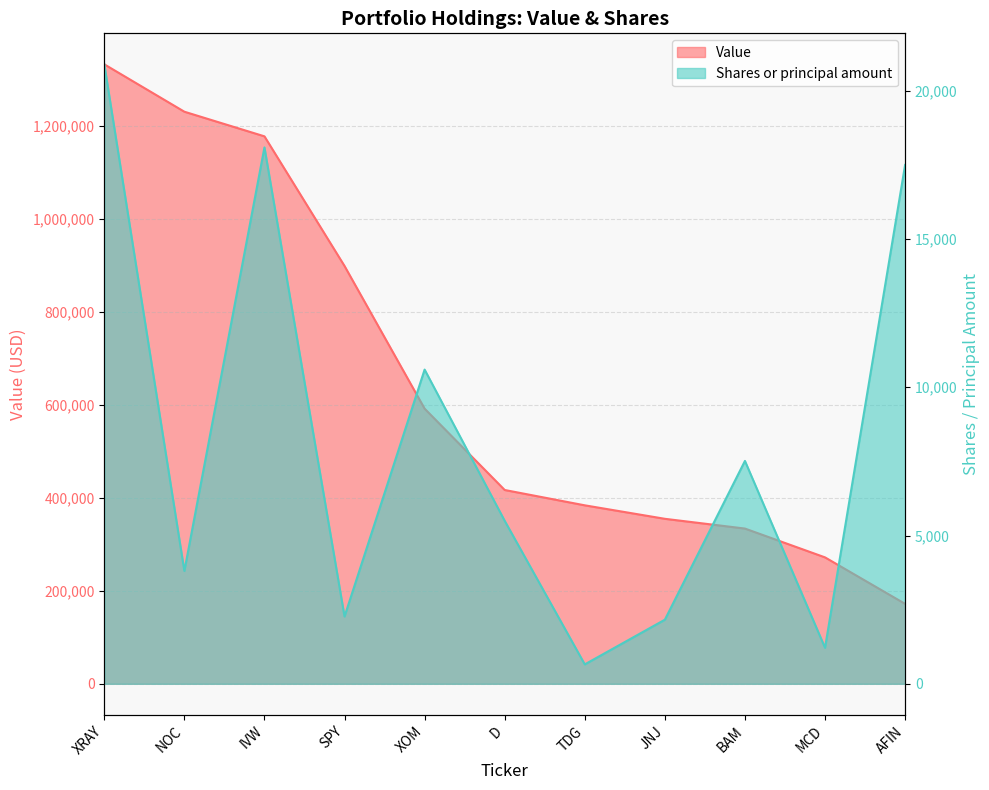

What is the total value across all series at NOC?

1234804